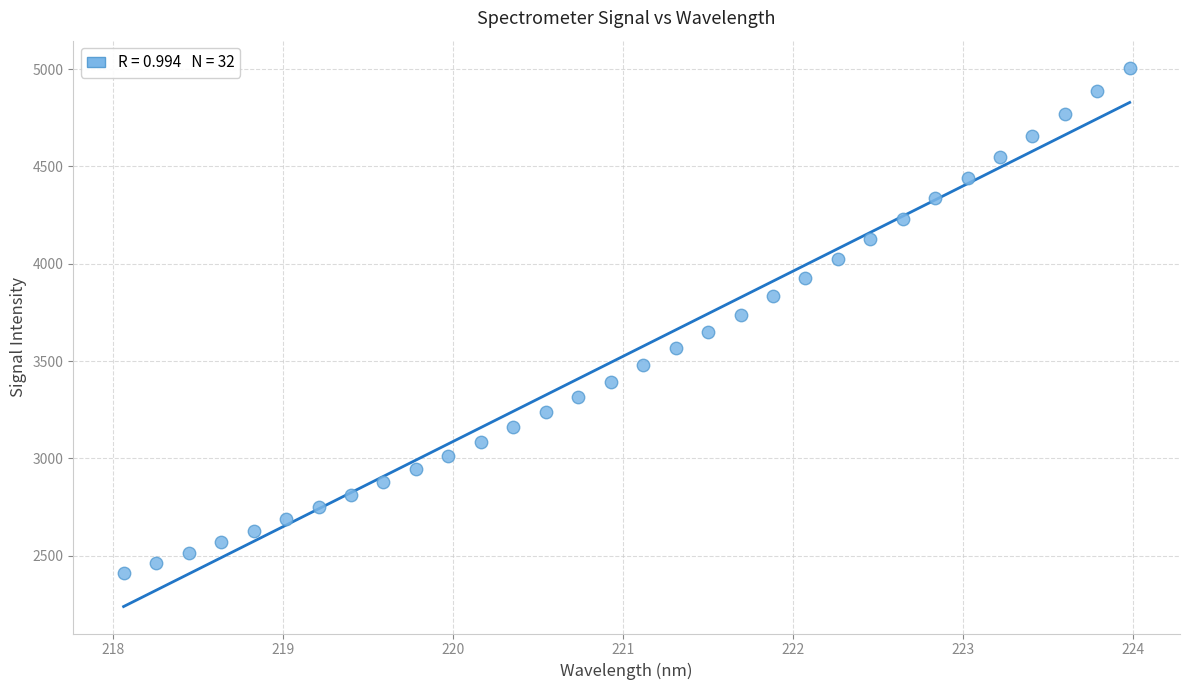

What is the range of X values (max minus min)?

5.9